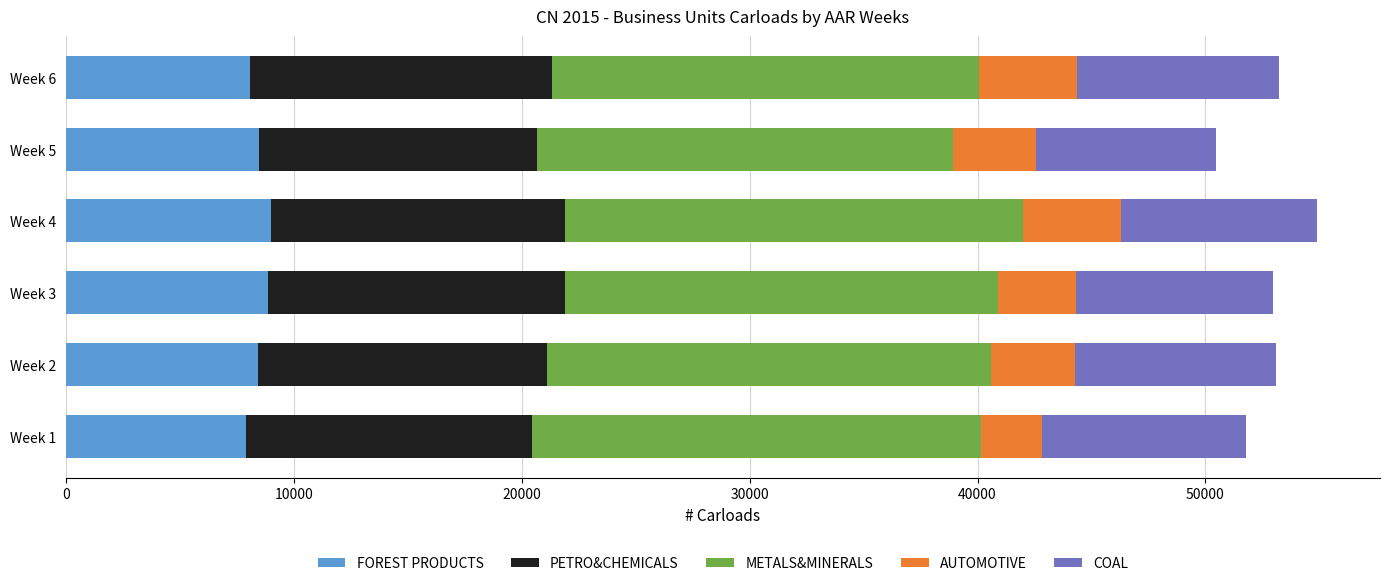

What is the total value across all series at Week 3?

52958